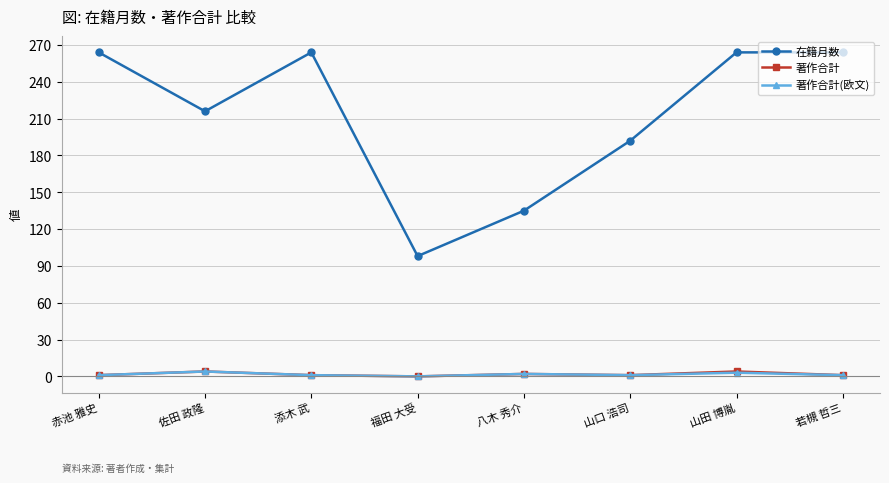

What is the difference between the 在籍月数 values at 山田 博胤 and 山口 浩司?

72